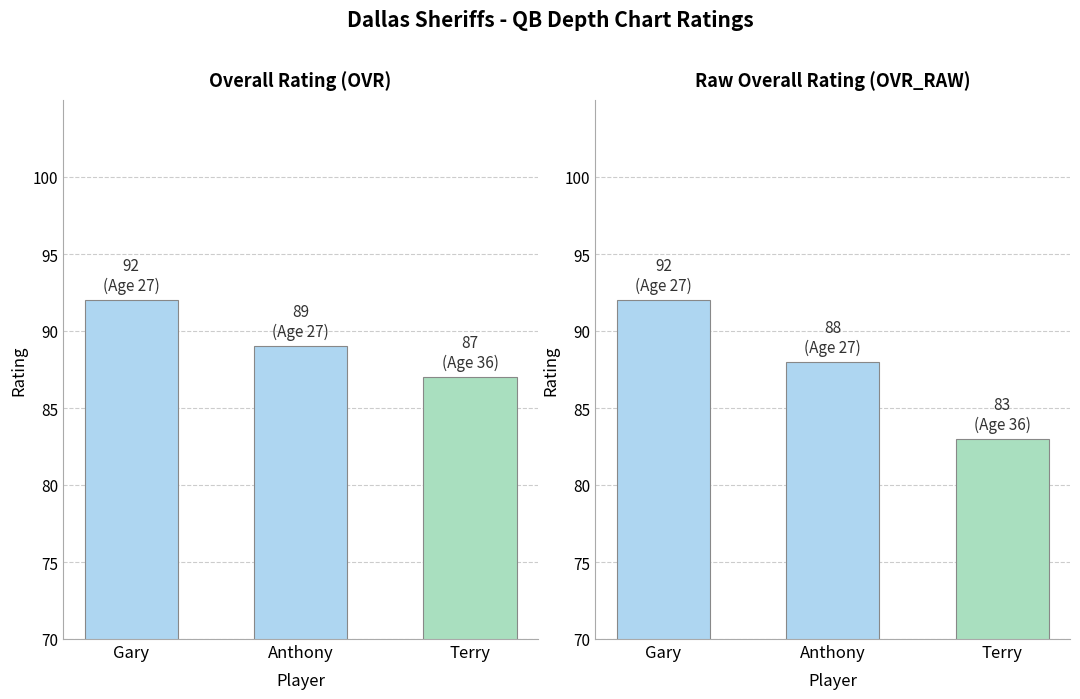

Which category has the highest value in the Overall Rating (OVR) series?

Gary